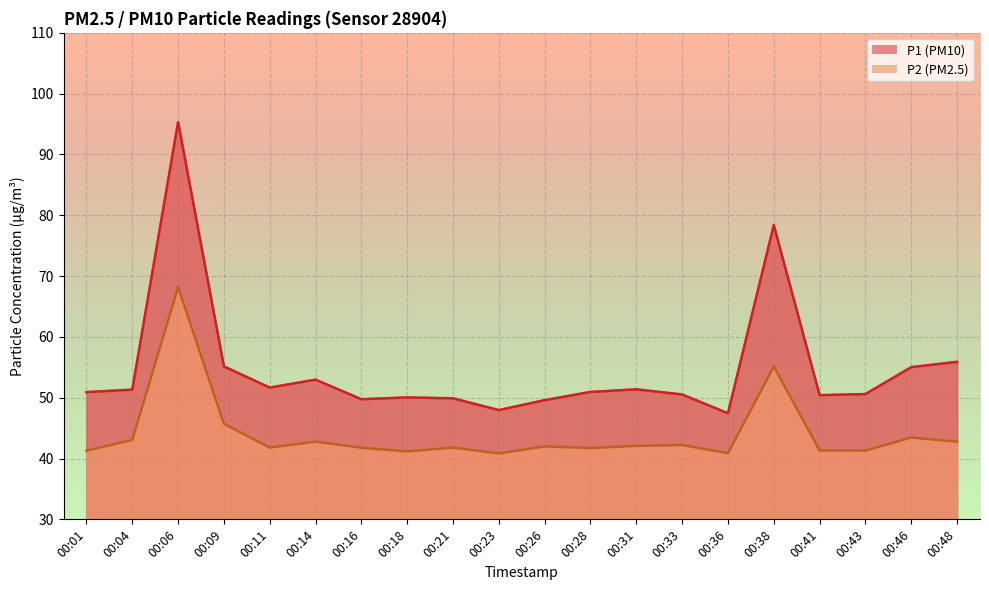

How many lines are shown in the chart?

2